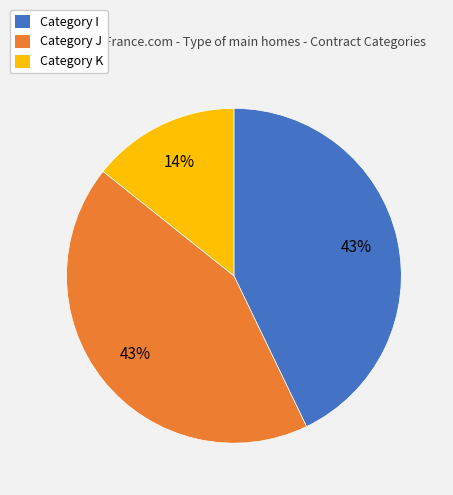

Combined, do Category I and Category K account for over 50%?

Yes